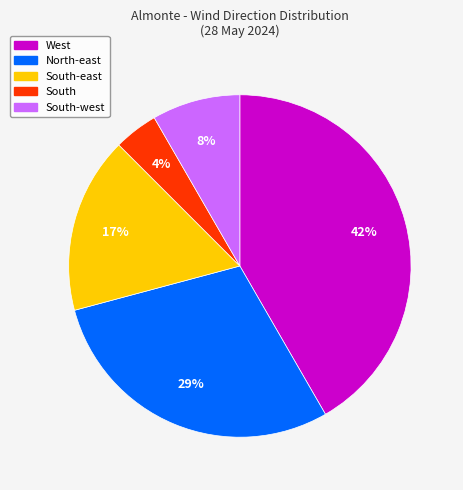

To the nearest percent, what is the average slice percentage?

20%